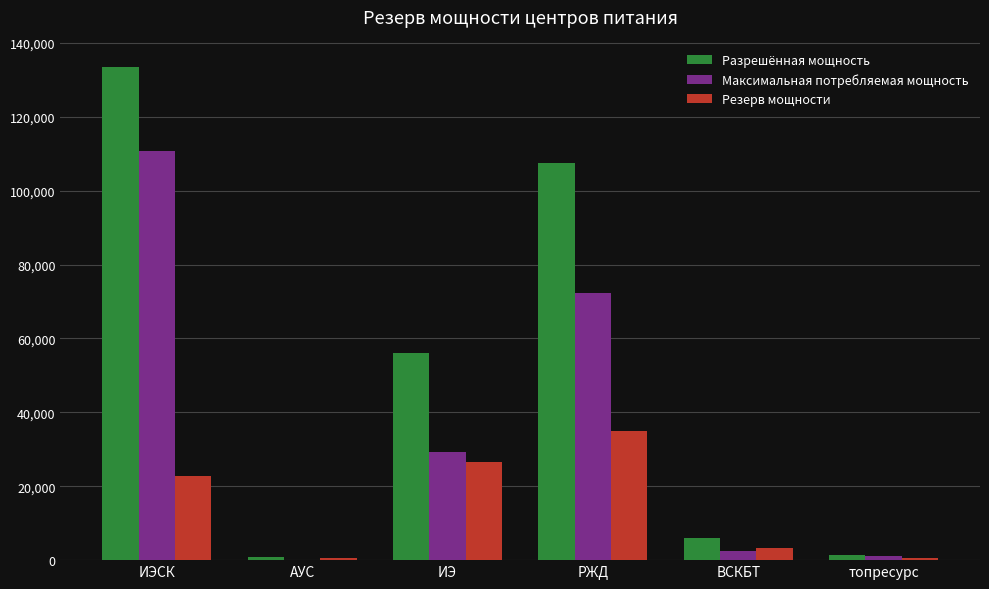

Is it true that Разрешённая мощность equals 133426.8 at ИЭСК?

True